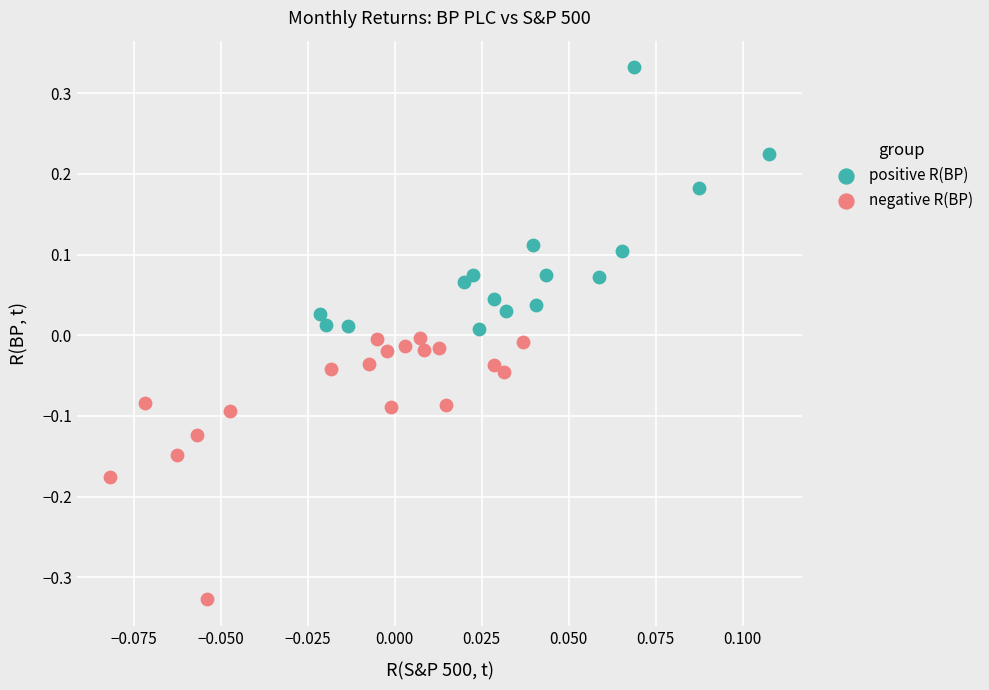

Which series reaches the maximum Y coordinate?

positive R(BP)